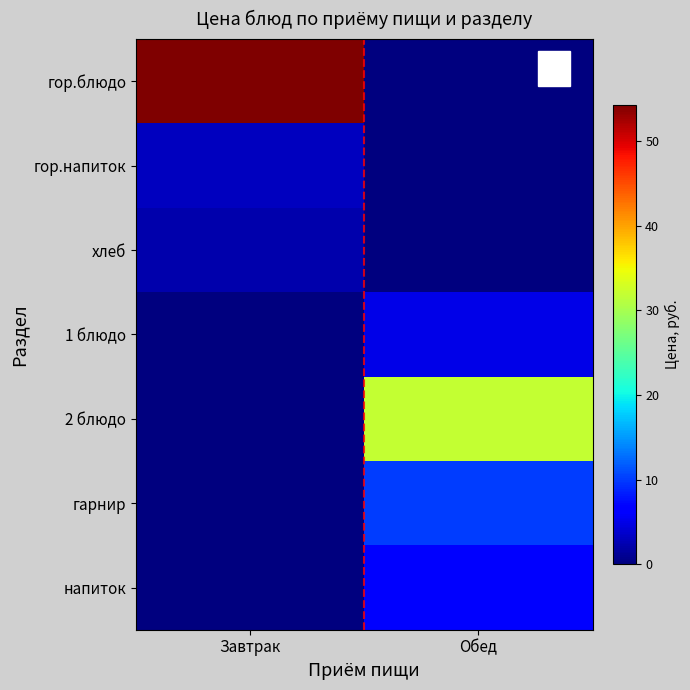

Between Завтрак and Обед, which series saw the biggest shift?

гор.блюдо